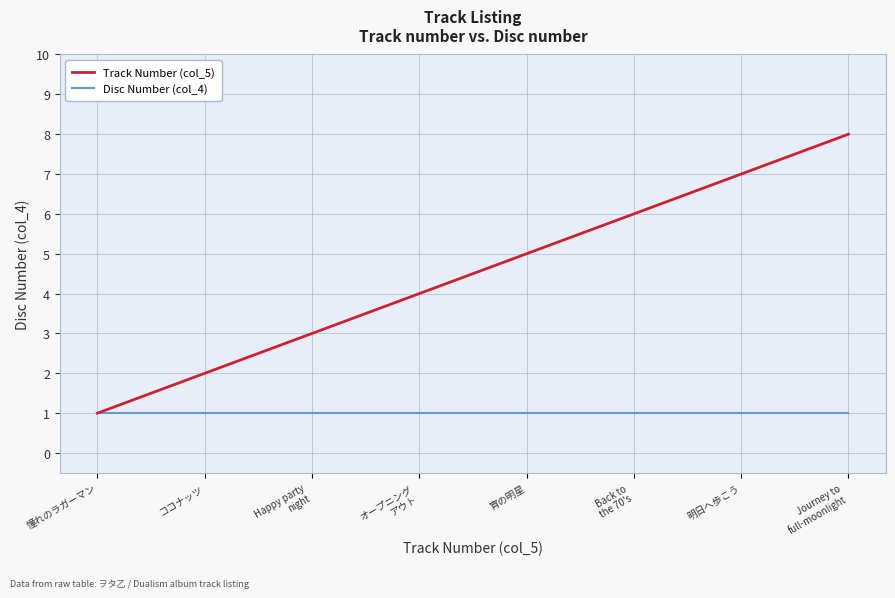

True or false: Disc Number (col_4) has a value of 0 at 宵の明星.

False